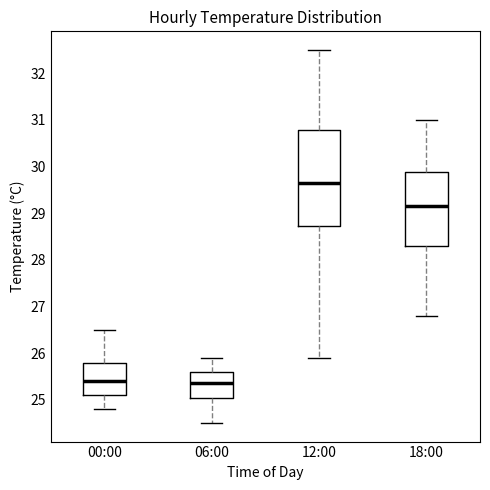

Where is the upper edge of the box for 06:00 on the y-axis? The values are not printed on the chart, so give them approximately, as read against the axis.

25.6